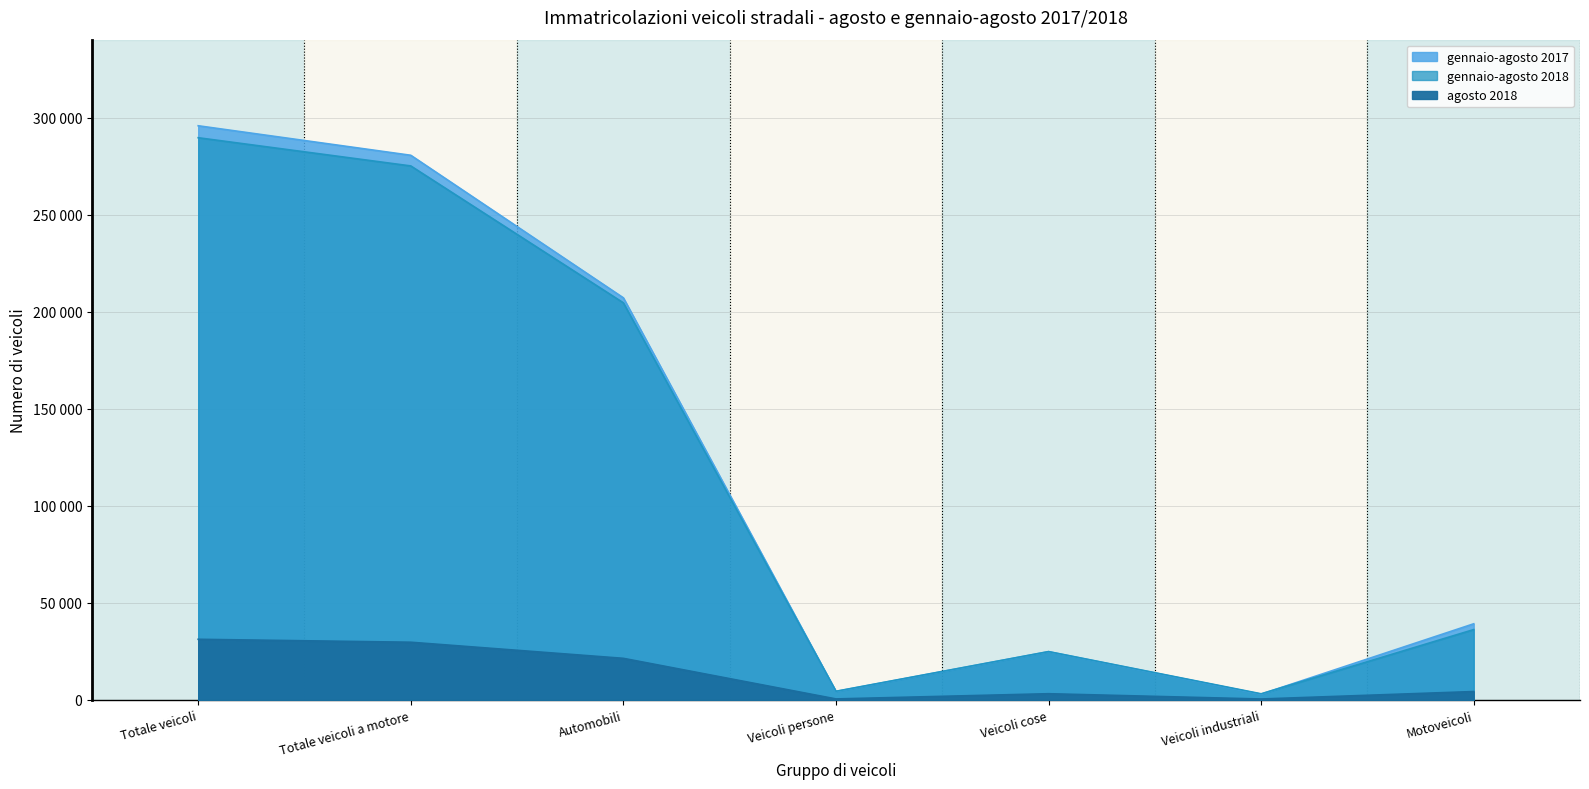

What is the value of the agosto 2018 point at the 4th from the left?

403